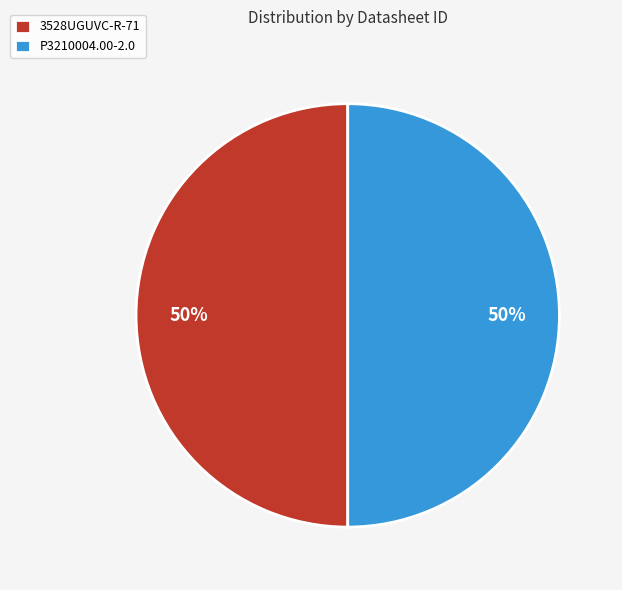

How many segments does this pie chart have?

2